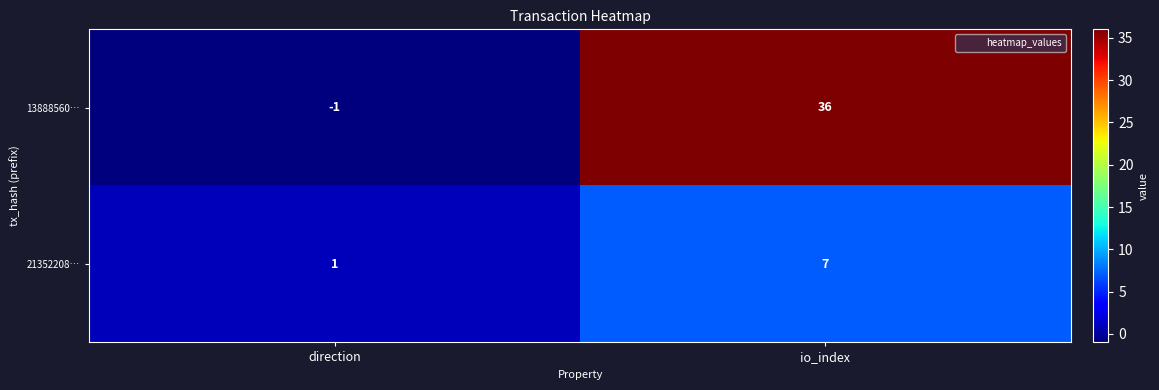

What is the total value across all series at io_index?

43